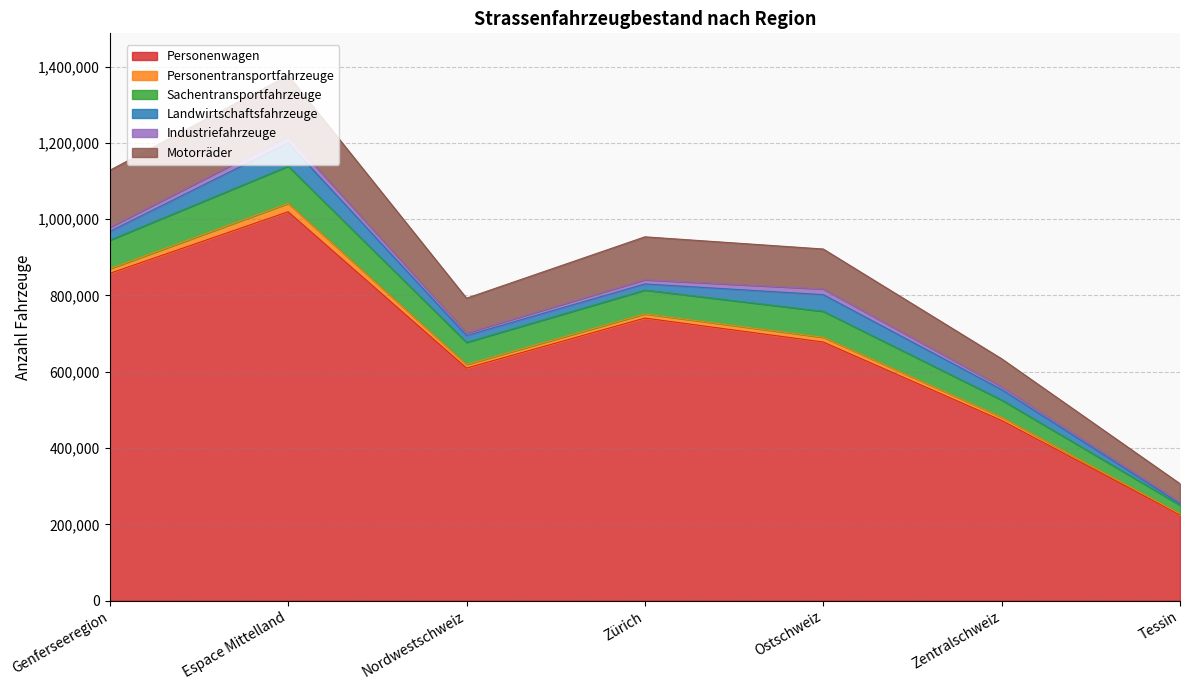

True or false: Landwirtschaftsfahrzeuge has a value of 24880 at Zürich.

False